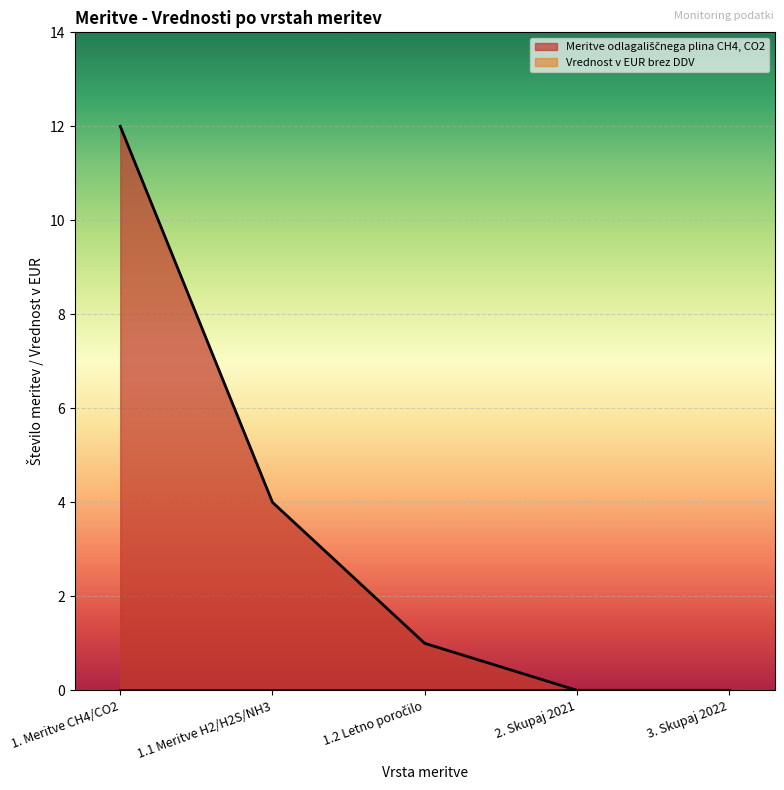

What is the change in value from 1. Meritve CH4/CO2 to 2. Skupaj 2021?

-12